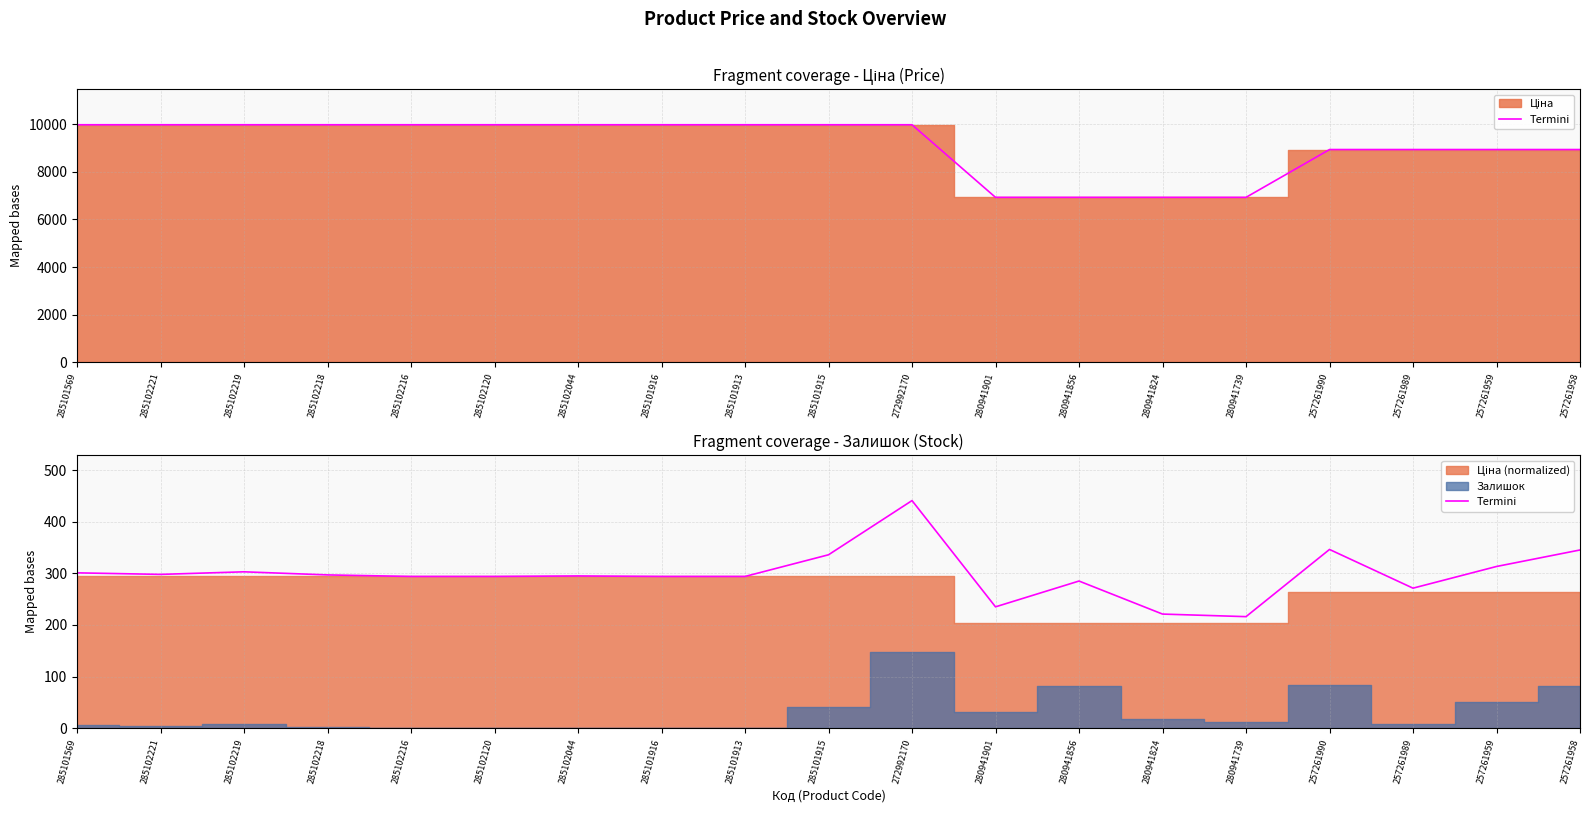

How many lines are shown in the chart?

1